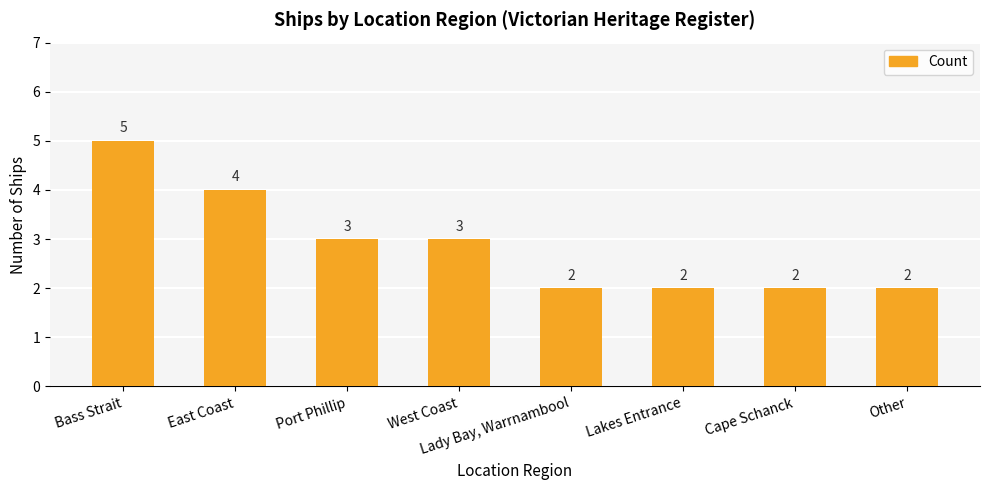

True or false: the data shows 4 at Port Phillip.

False